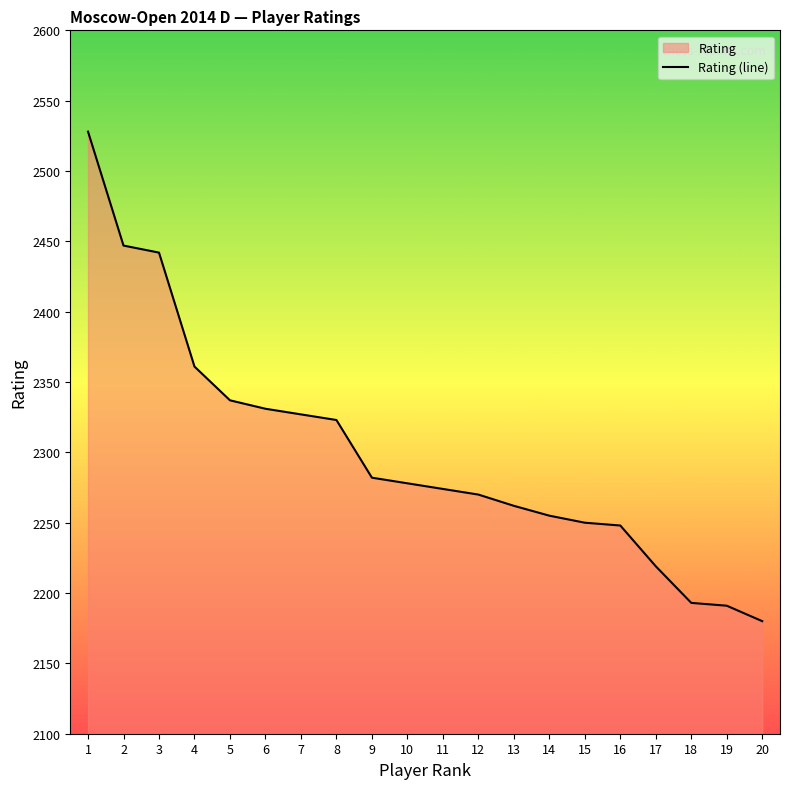

What is the value of the 18th point from the left?

2193